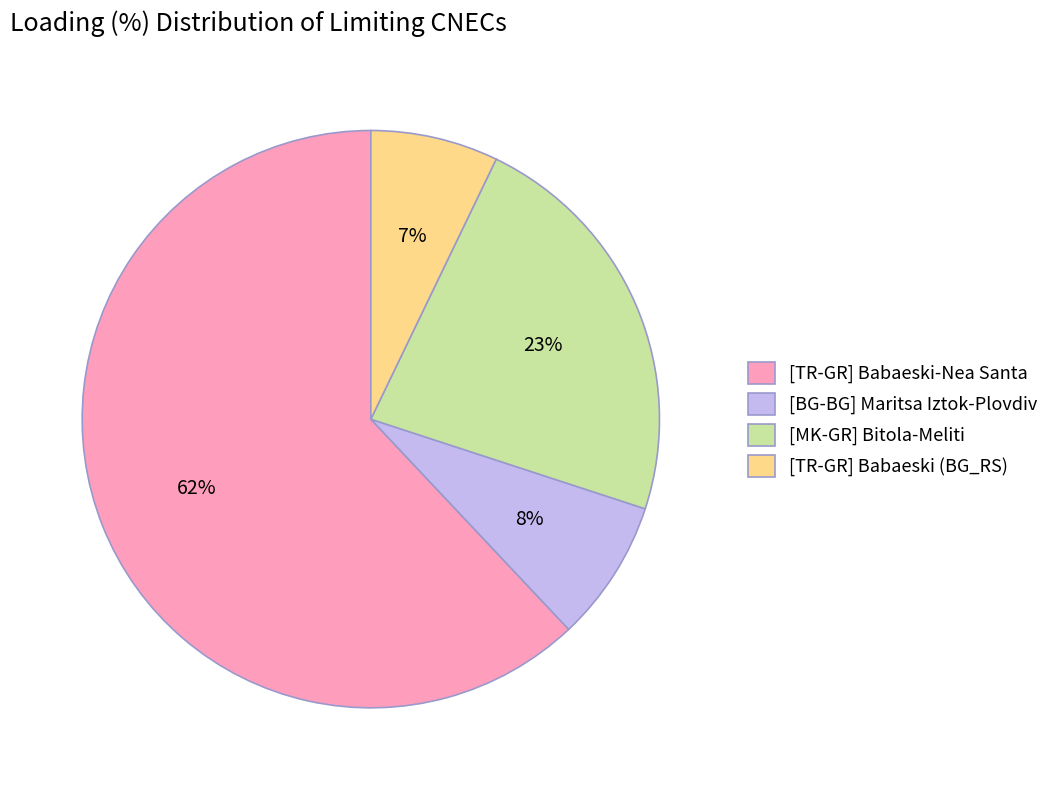

Is it true that [BG-BG] Maritsa Iztok-Plovdiv is 8% of the pie?

True